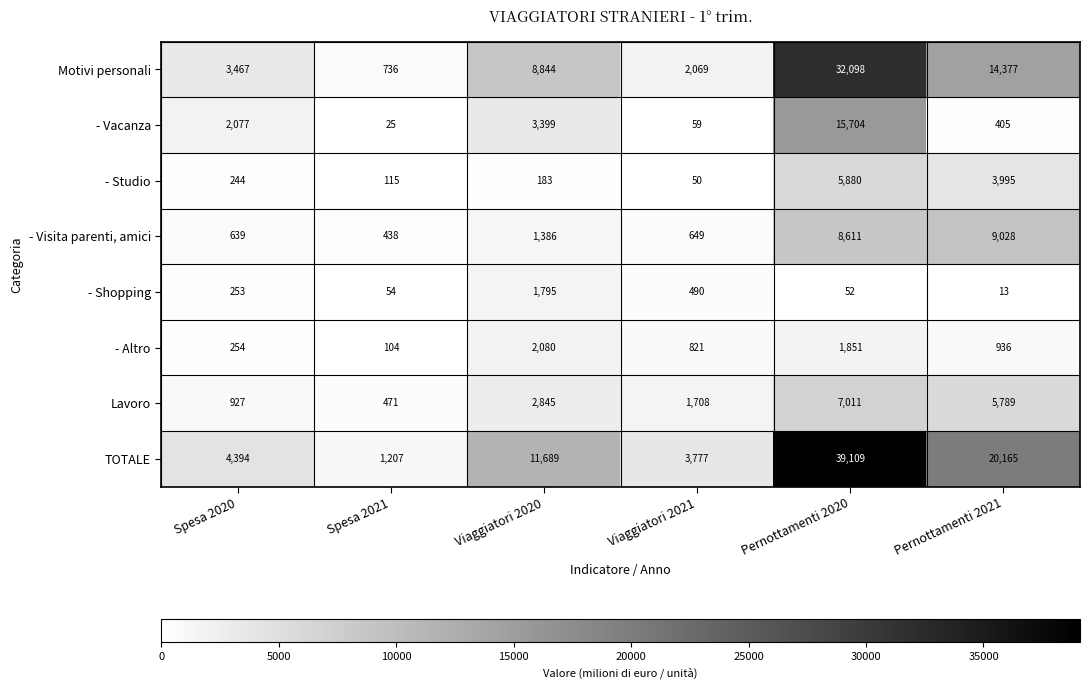

Read the Lavoro value at Pernottamenti 2020, to the nearest 10.

7010